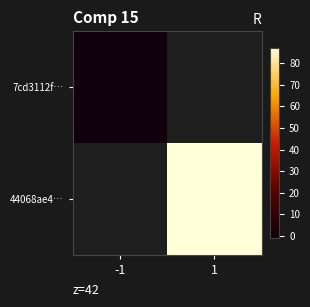

At how many categories does at least one series exceed 59?

1